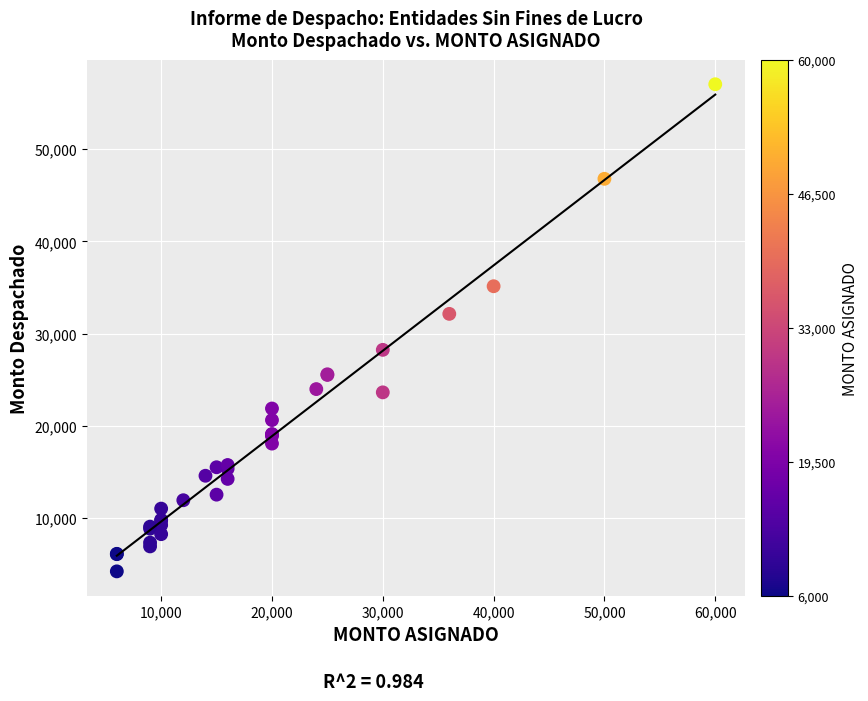

What Y value in the scatter plot is closest to 30639?

32150.8